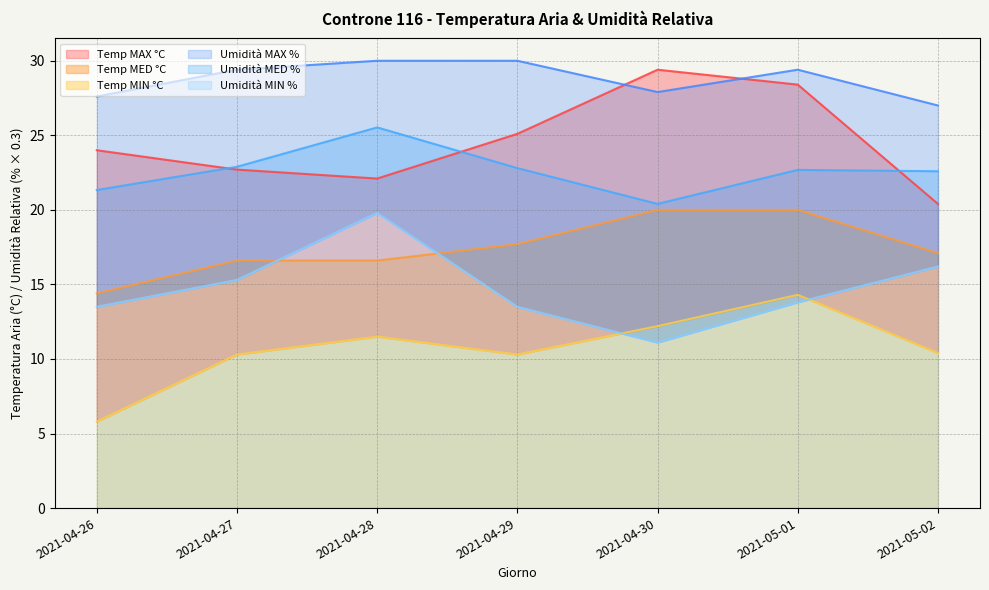

Where is the first local minimum for Umidità MIN %?

2021-04-30